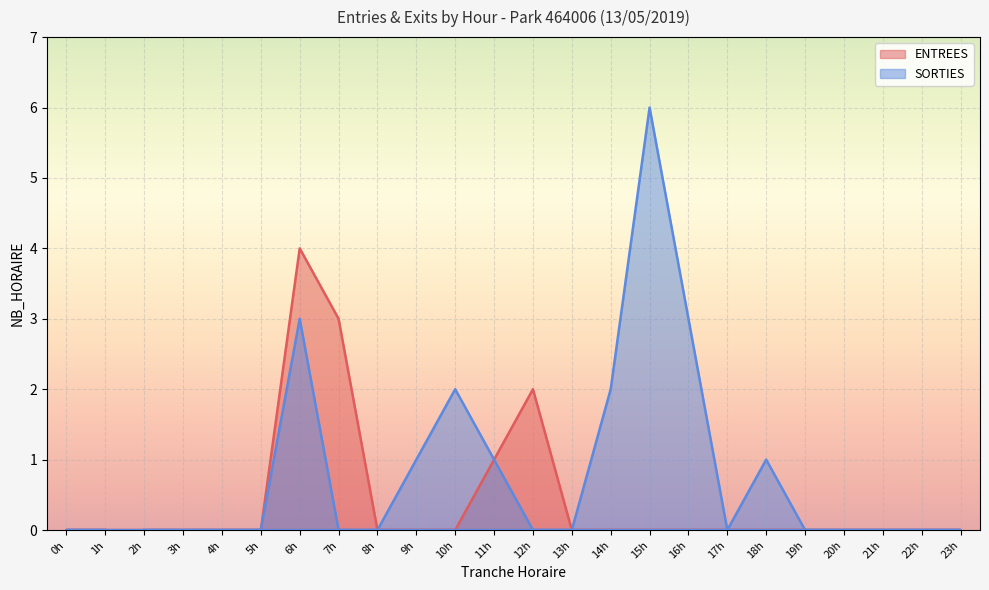

At 4h, list the series in order from smallest to largest.

ENTREES, SORTIES